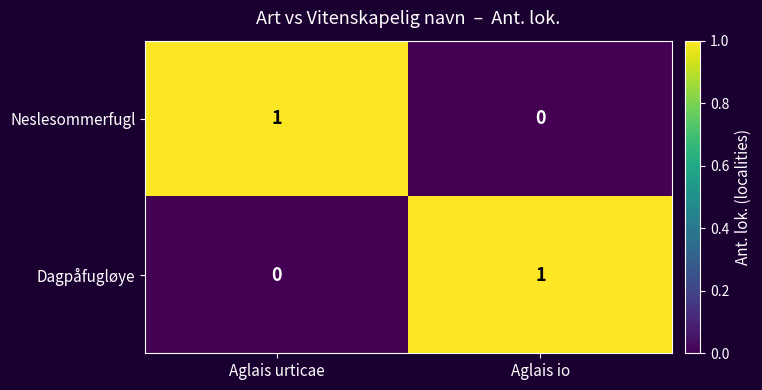

What is the total value across all series at Aglais urticae?

1